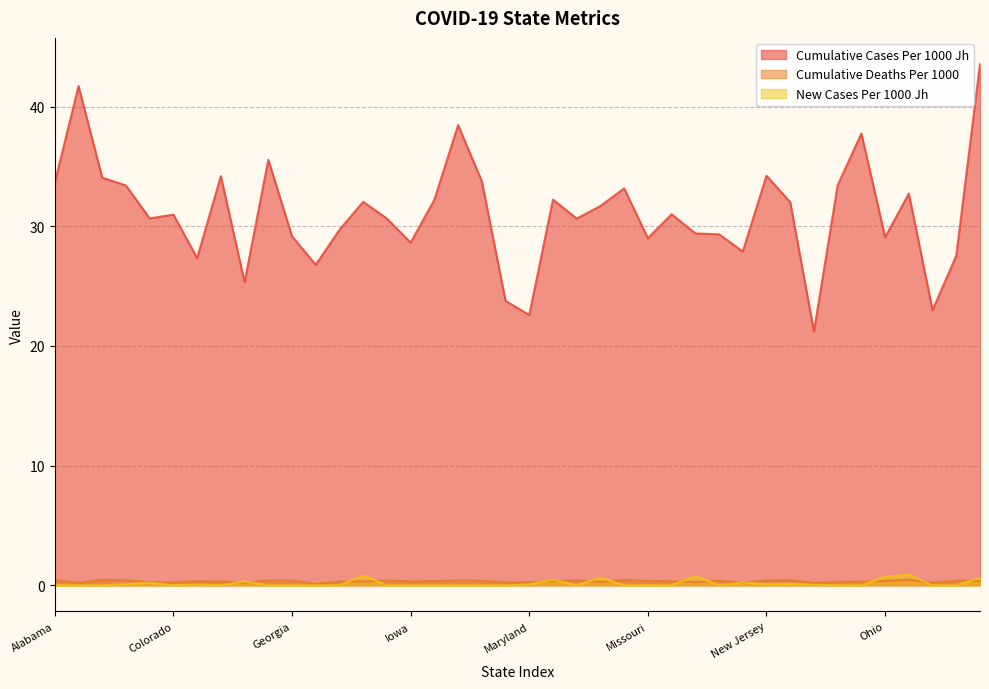

Between Missouri and Hawaii, which is larger?

Missouri